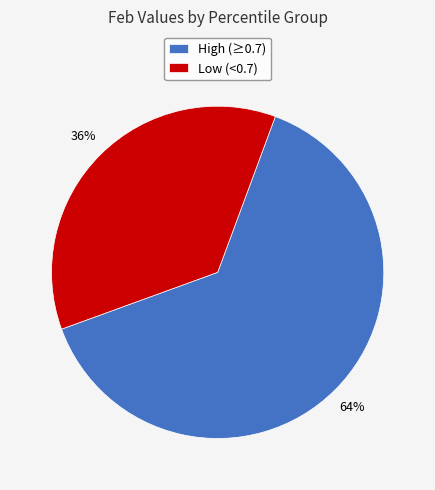

What is the smallest slice in the pie chart?

Low (<0.7)